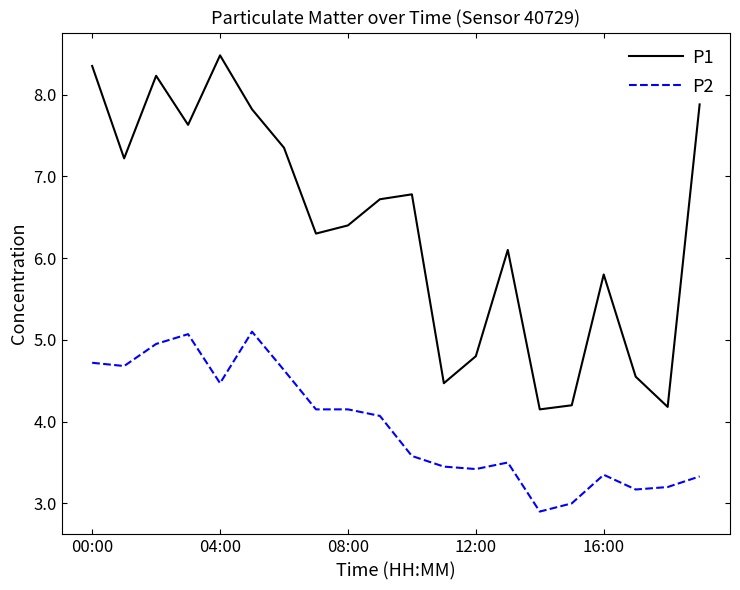

True or false: P2 and P1 intersect in this chart.

False